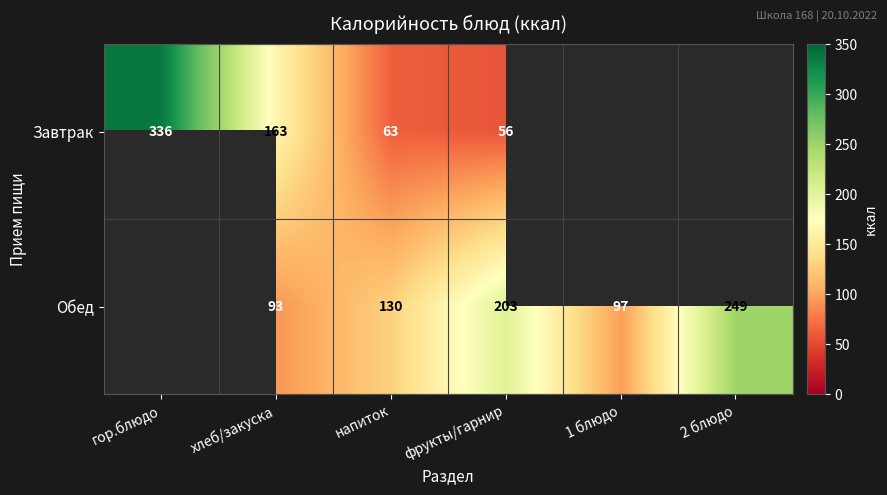

At how many categories does at least one series exceed 116?

5